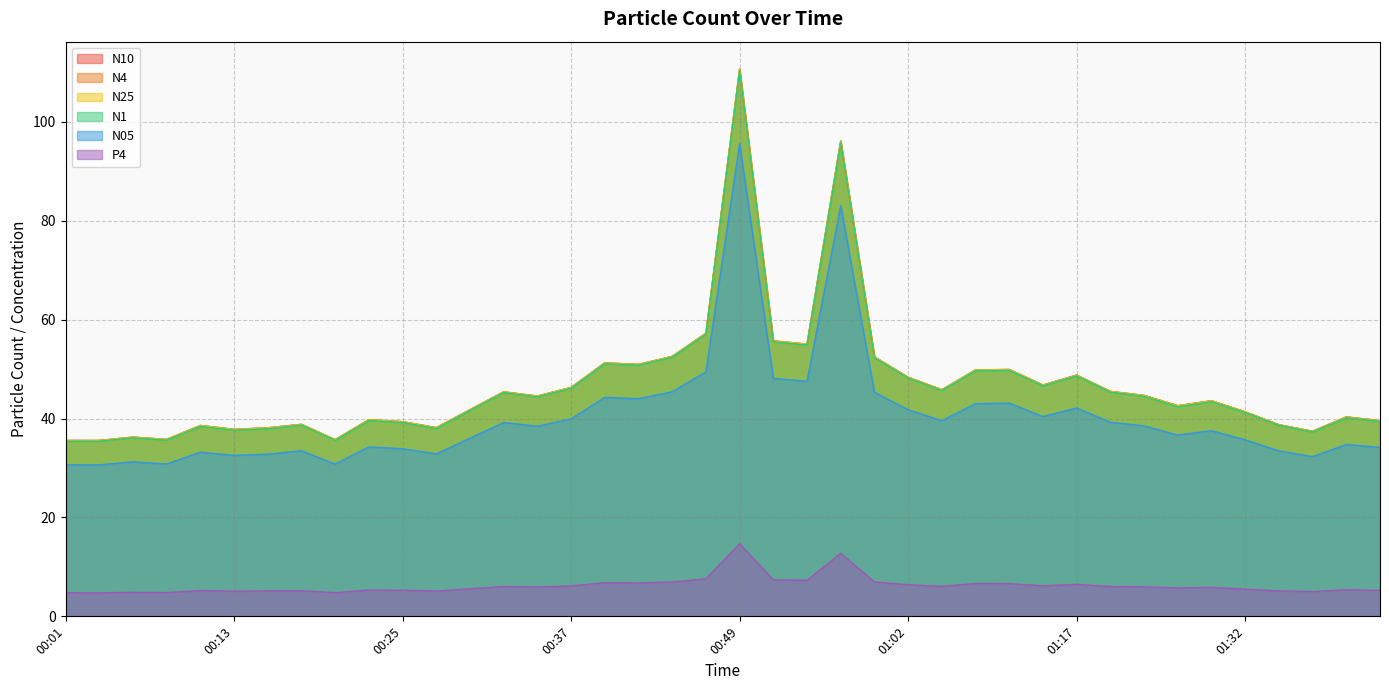

What is the minimum value shown in the chart?

4.8